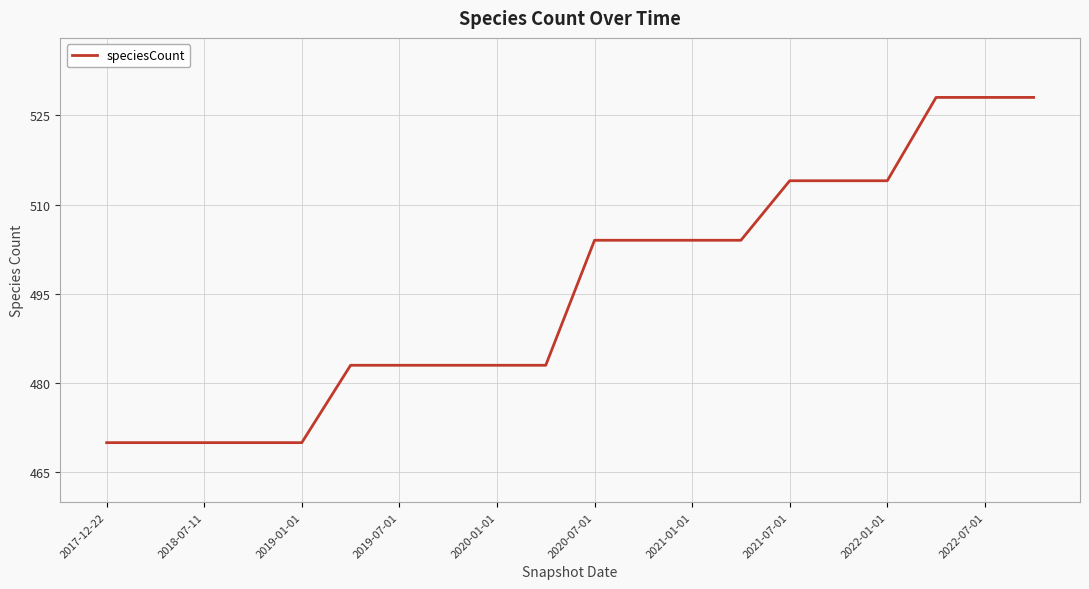

What is the smallest value displayed?

470